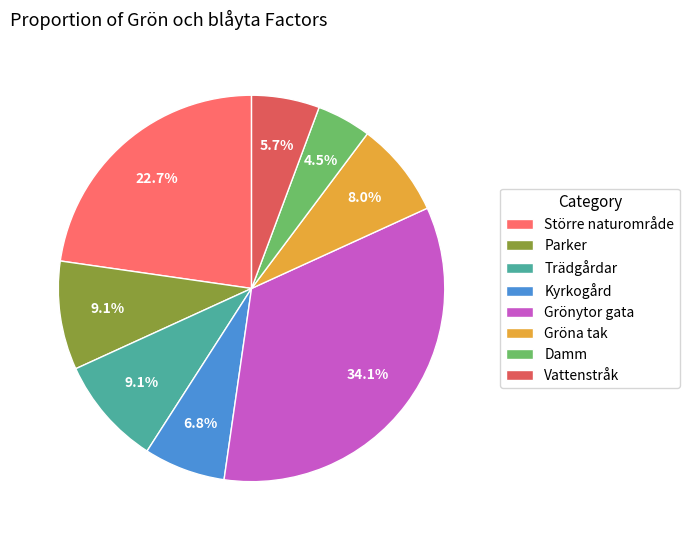

What is the largest slice in the pie chart?

Grönytor gata